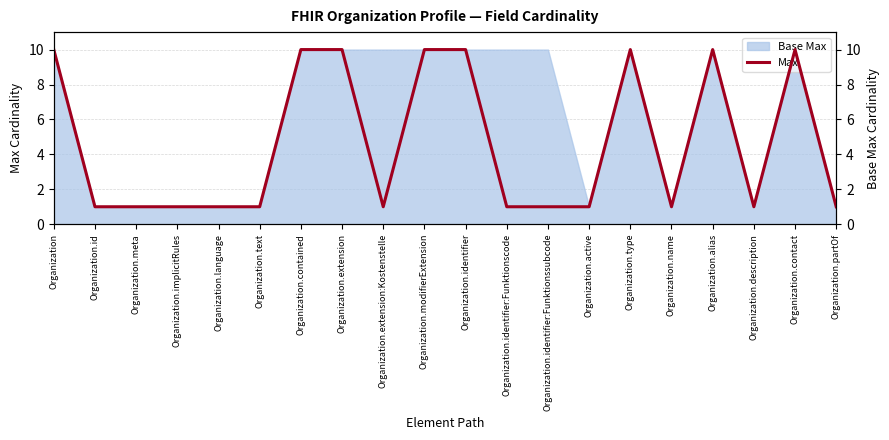

Approximately how many times larger is the value at Organization.identifier compared to Organization?

1.0